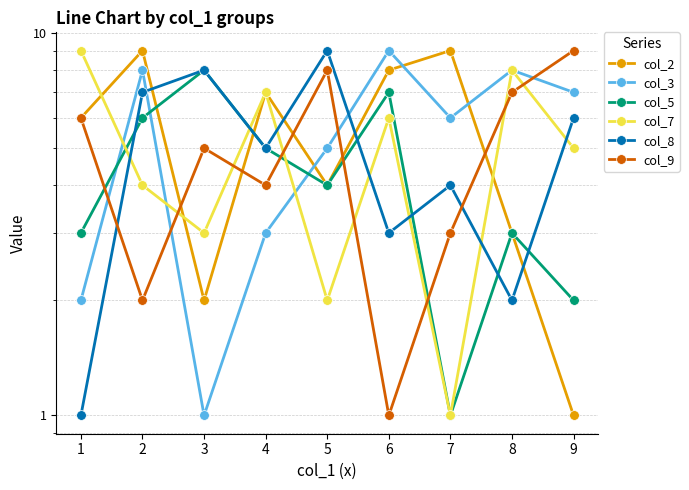

Count the number of categories in the chart.

9